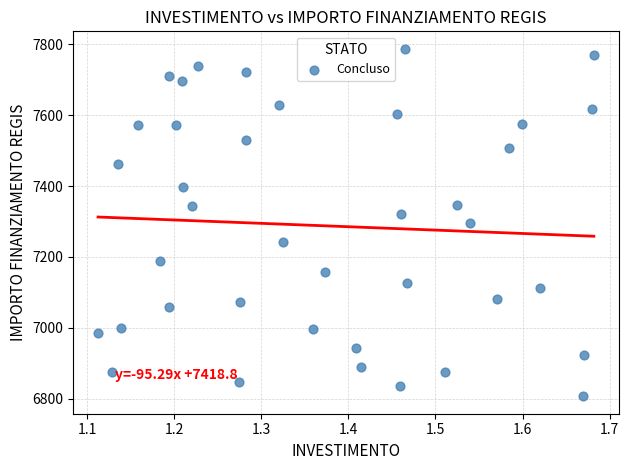

What is the range of X values (max minus min)?

0.6